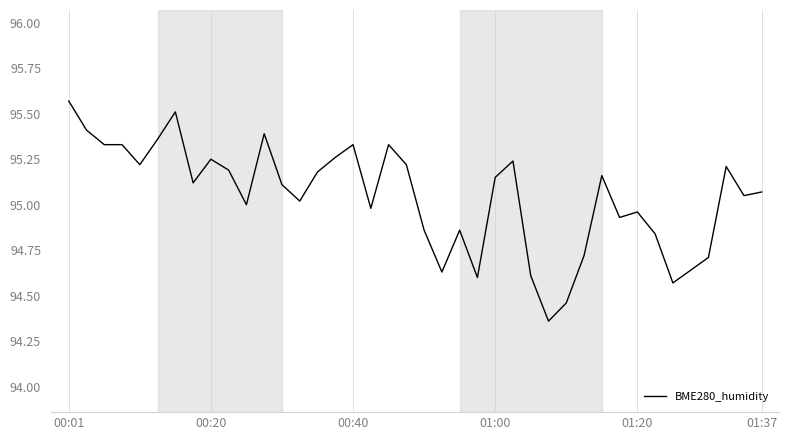

How many lines are shown in the chart?

1